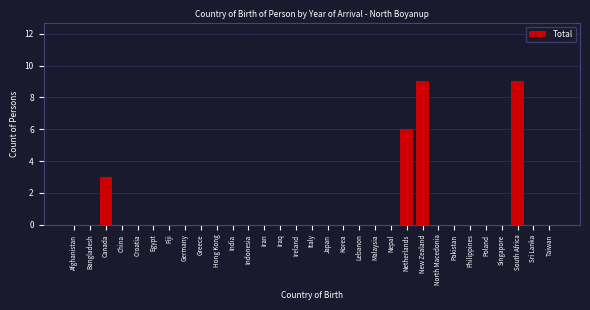

The chart shows a value of 0 at Poland. True or false?

True